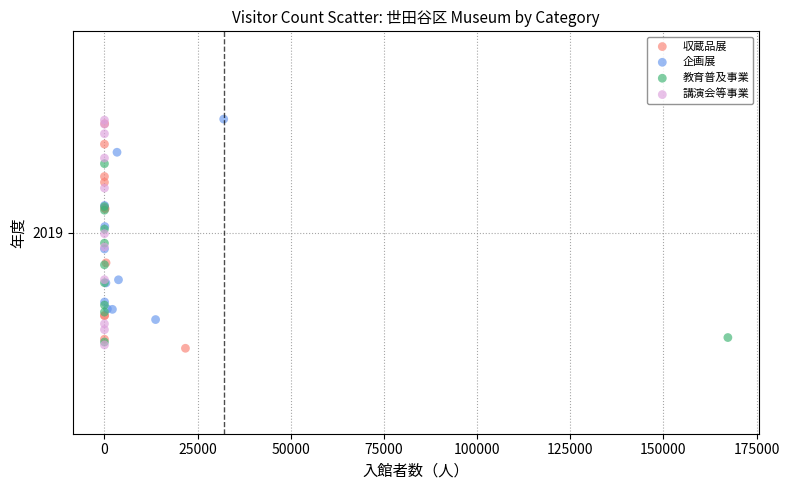

Which series contains the lowest Y value?

収蔵品展